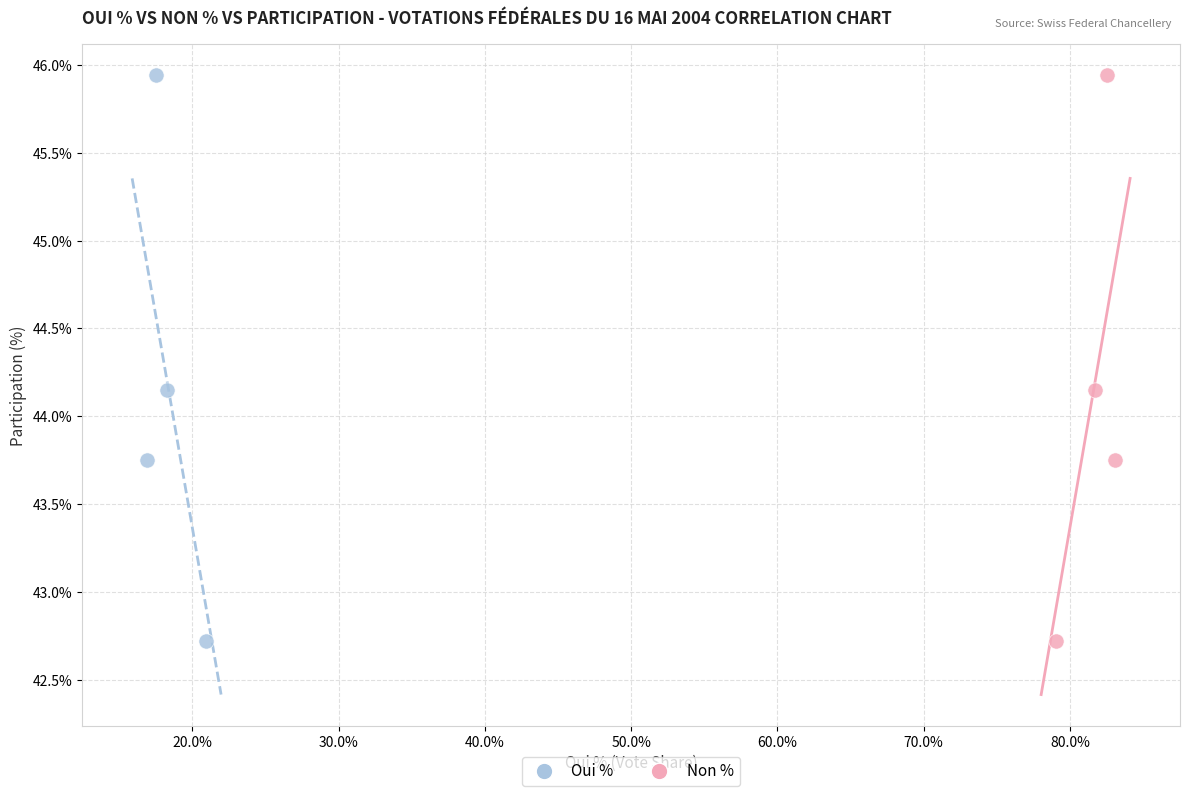

What are all the series names shown in the legend?

Oui %, Non %